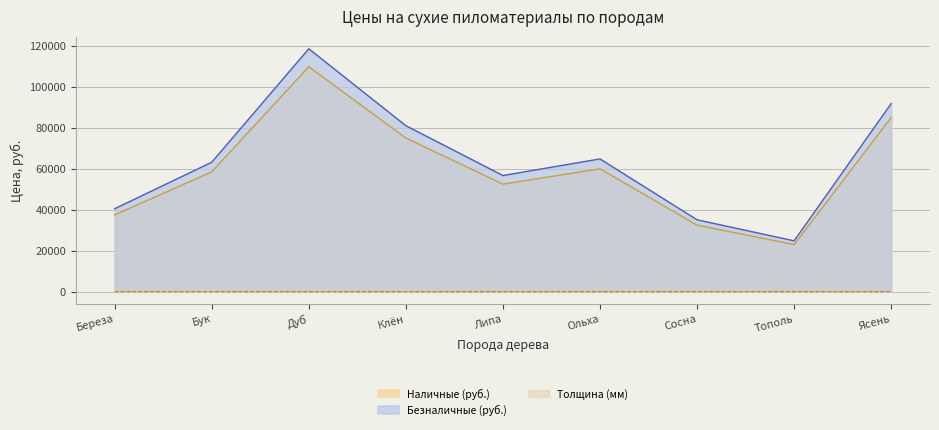

Reading right to left, extract all data points from this chart.

Наличные (руб.): Ясень=85000.0	Тополь=23000.0	Сосна=32500.0	Ольха=60000.0	Липа=52500.0	Клён=75000.0	Дуб=109750.0	Бук=58500.0	Береза=37500.0
Безналичные (руб.): Ясень=91800.0	Тополь=24840.0	Сосна=35100.0	Ольха=64800.0	Липа=56700.0	Клён=81000.0	Дуб=118530.0	Бук=63180.0	Береза=40500.0
Толщина (мм): Ясень=40.0	Тополь=50.0	Сосна=37.5	Ольха=40.0	Липа=50.0	Клён=30.0	Дуб=40.0	Бук=40.0	Береза=50.0